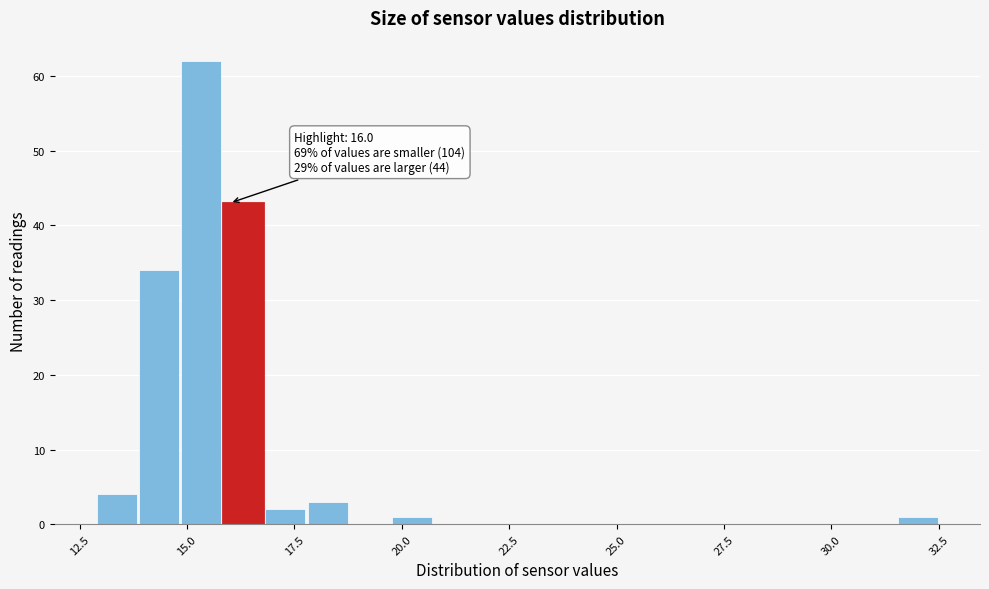

Around what value on the x-axis is the tallest bar? Give the approximate position of its centre, as read against the axis.

15.5